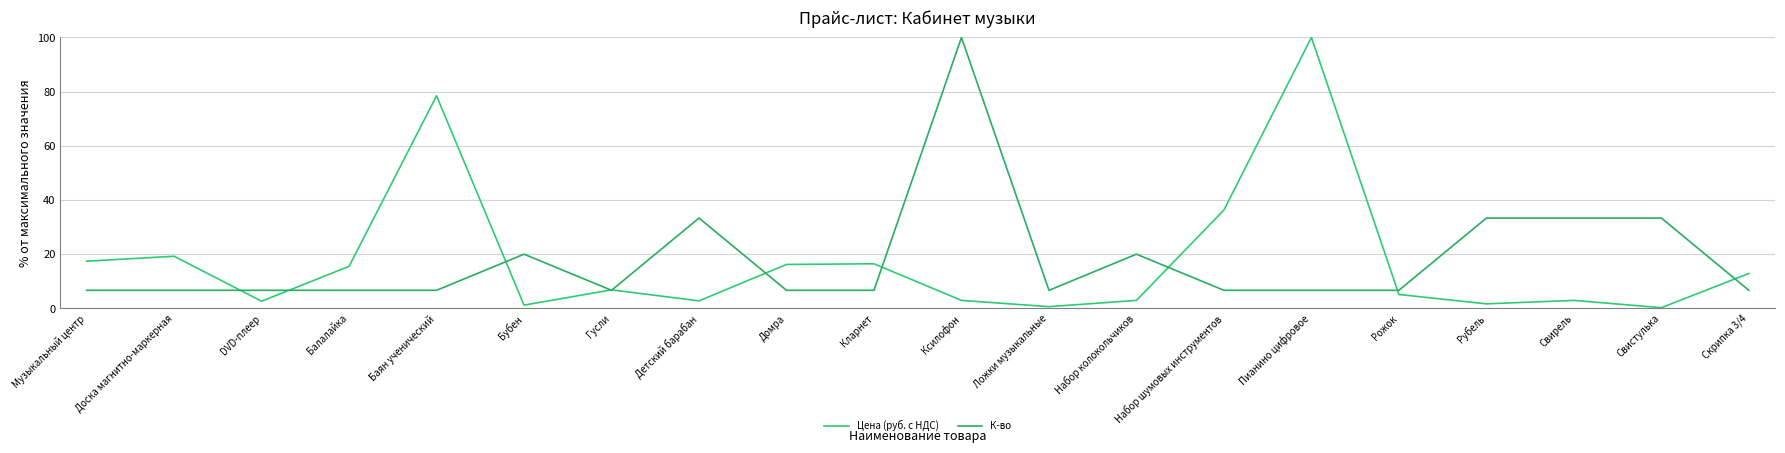

At which label does Цена (руб. с НДС) first exceed 6?

Музыкальный центр